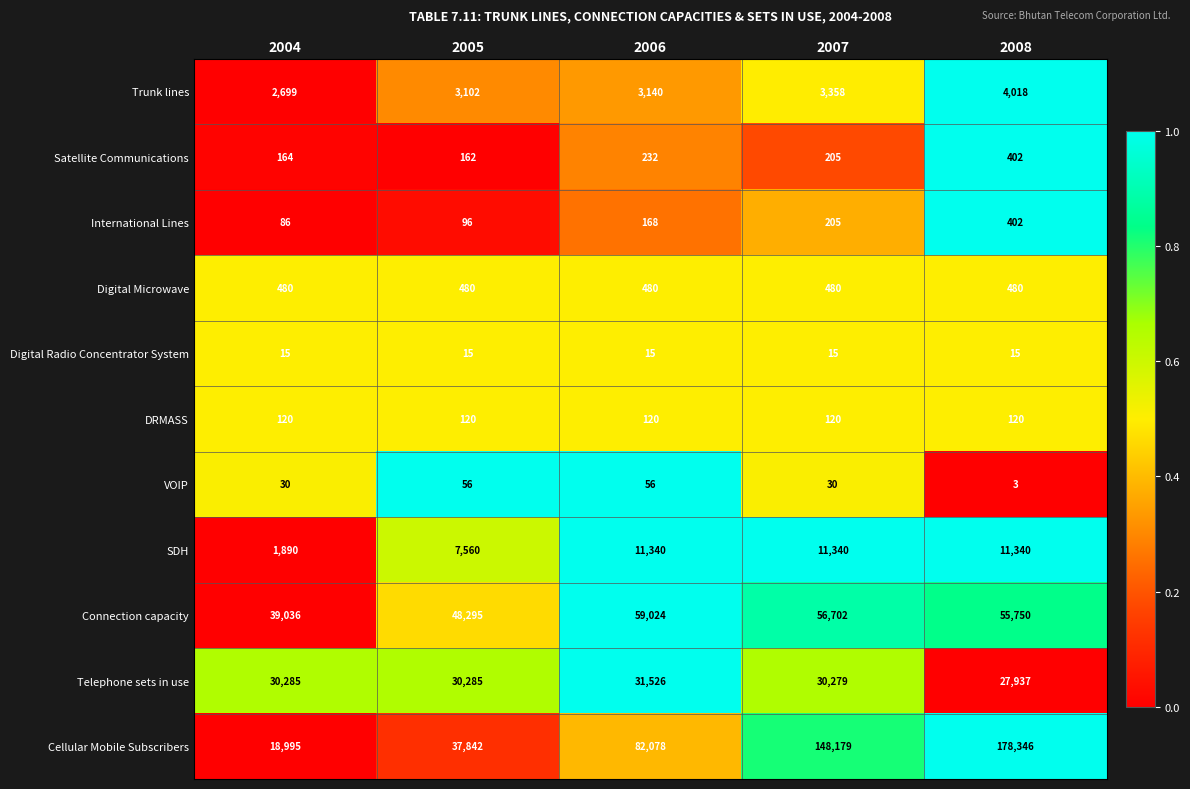

What is the average value of the DRMASS series?

120